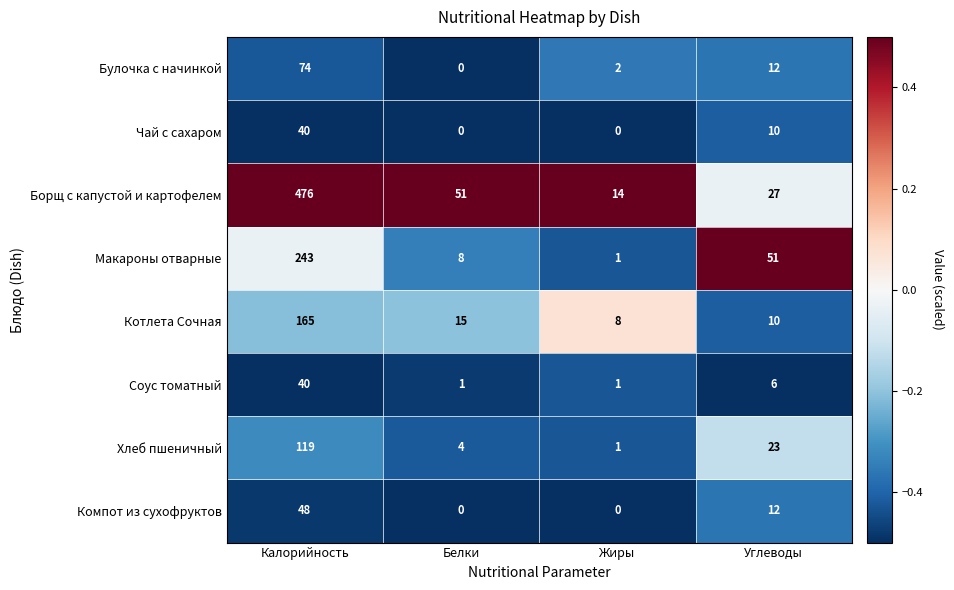

Which category has the lowest value in the Котлета Сочная series?

Жиры